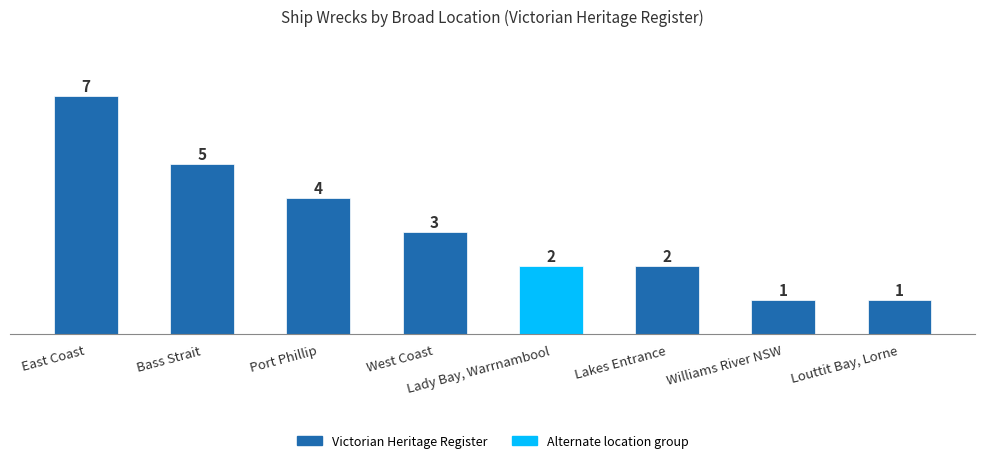

Which has a higher value, Lakes Entrance or Louttit Bay, Lorne?

Lakes Entrance